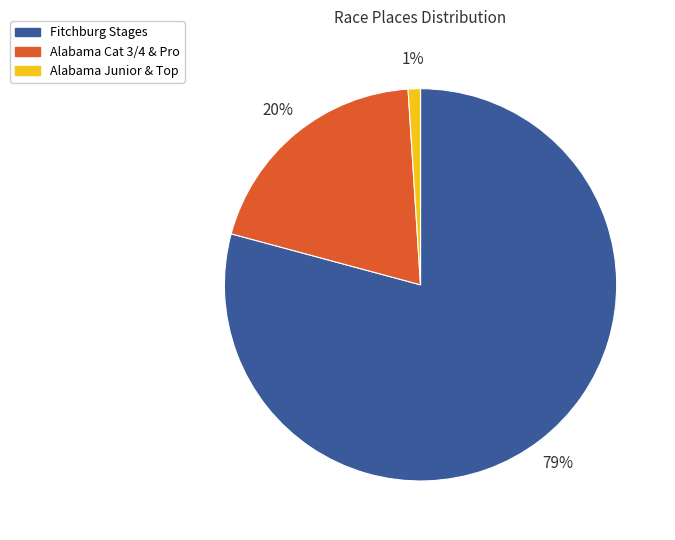

Is there a majority slice in this chart?

Yes